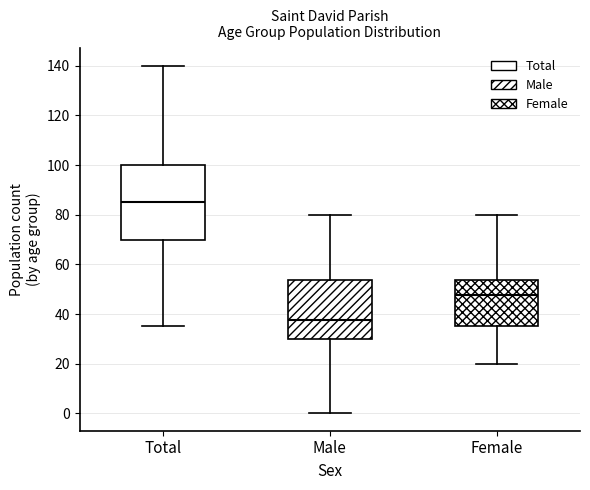

Reading left to right, read every box against the y-axis: the position of its median line, the range the box covers, and the ends of its whiskers. The values are not printed on the chart, so give them approximately, as read against the axis.

Total: median 86, box 70 to 100, whiskers 36 to 140
Male: median 38, box 30 to 54, whiskers 0 to 80
Female: median 48, box 36 to 54, whiskers 20 to 80